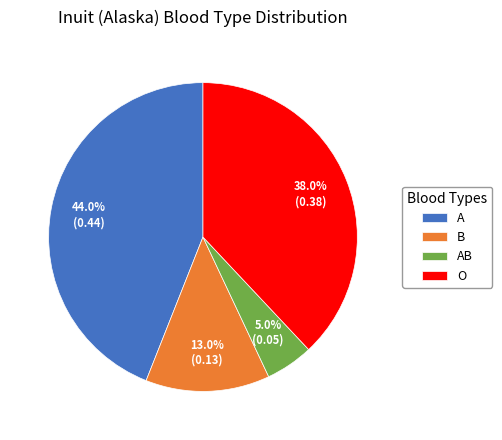

Which slice is the largest?

A